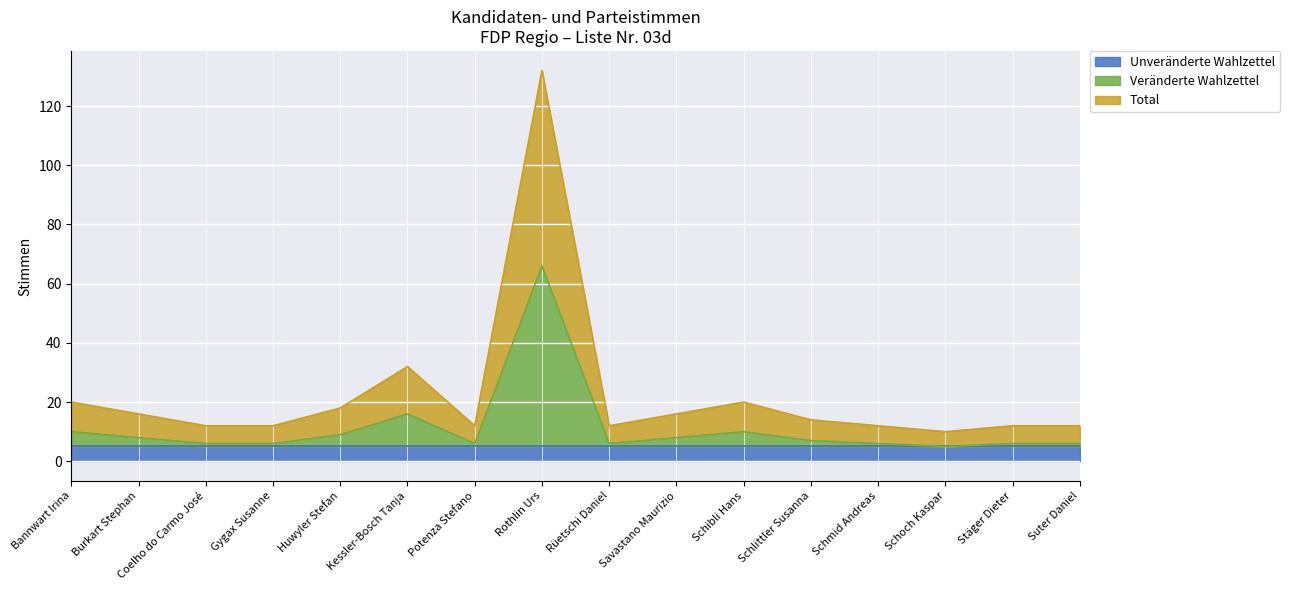

True or false: Veränderte Wahlzettel and Total intersect in this chart.

False